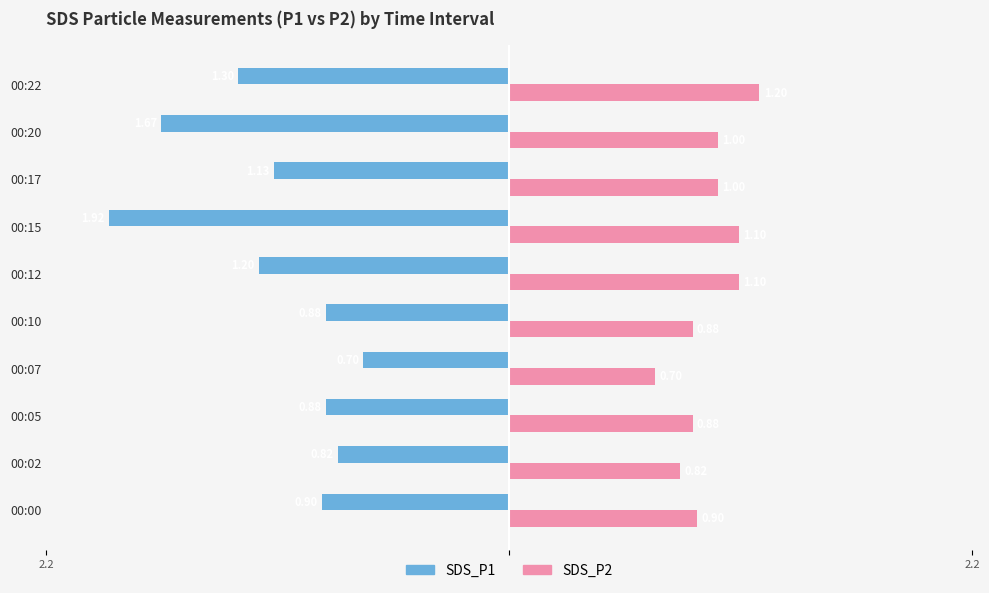

Which category has the lowest value in the SDS_P2 series?

00:07